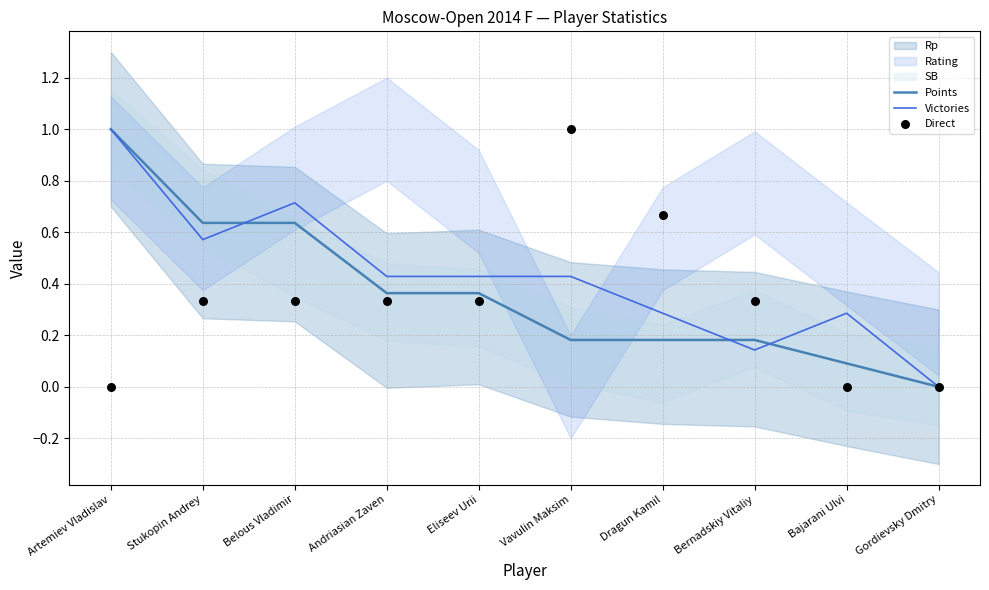

What is the total value across all series at Belous Vladimir?

1.7